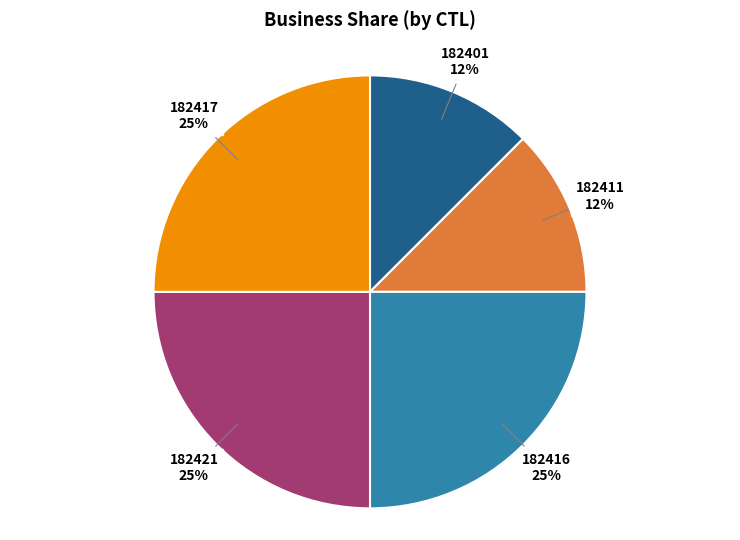

To the nearest percent, what percentage of the pie is 182416?

25%